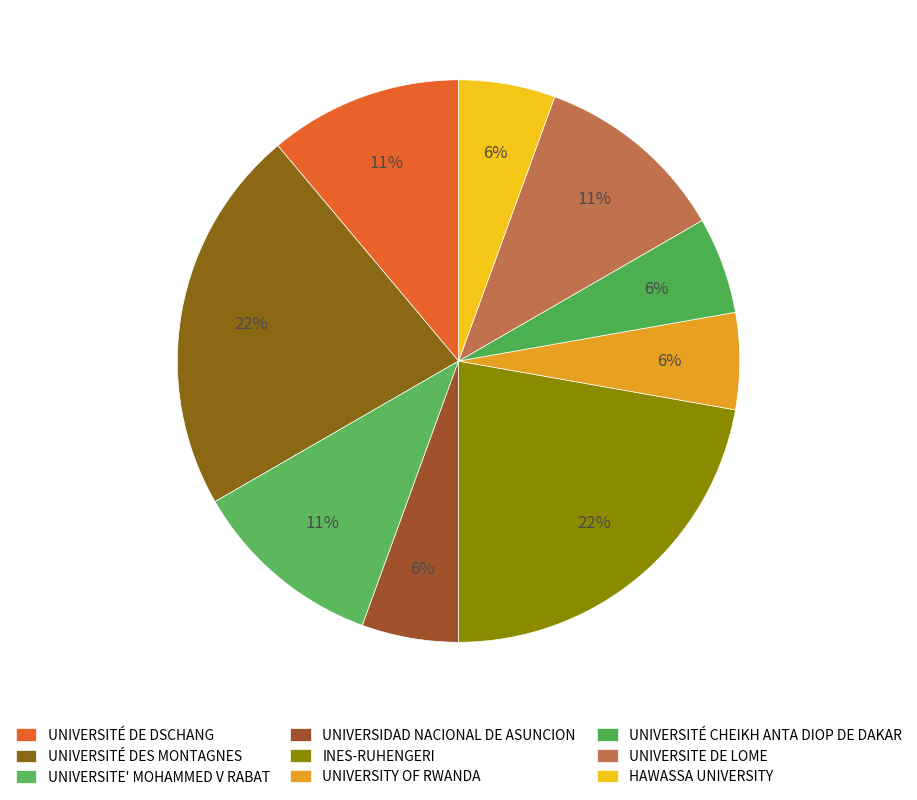

Count the number of slices in the pie.

9